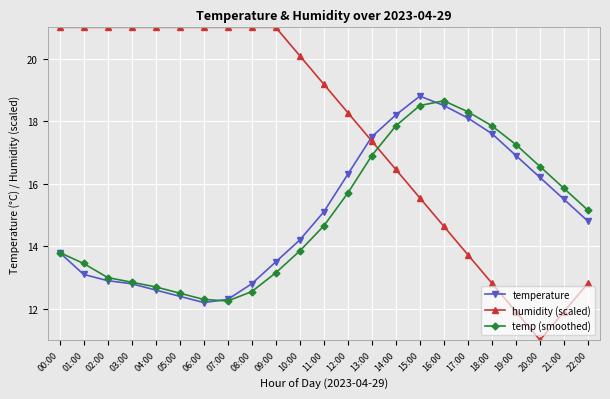

The value of temperature at 18:00 is 31.1. True or false?

False